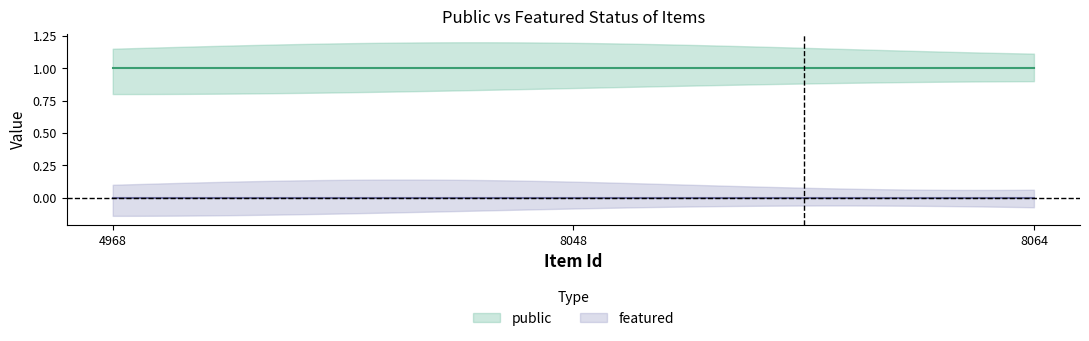

Which series changed the most between 8048 and 8064?

public